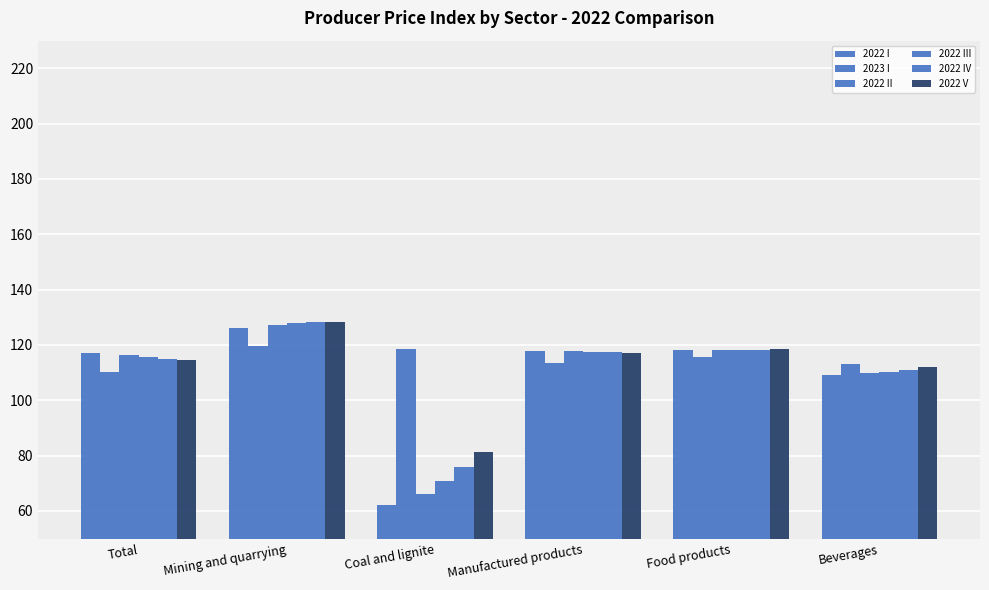

Which series changed the most between Total and Beverages?

2022 I